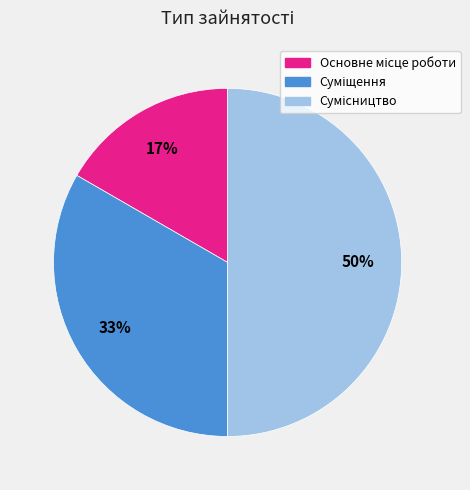

To the nearest percent, what is the difference between the largest and smallest slice percentages?

33%